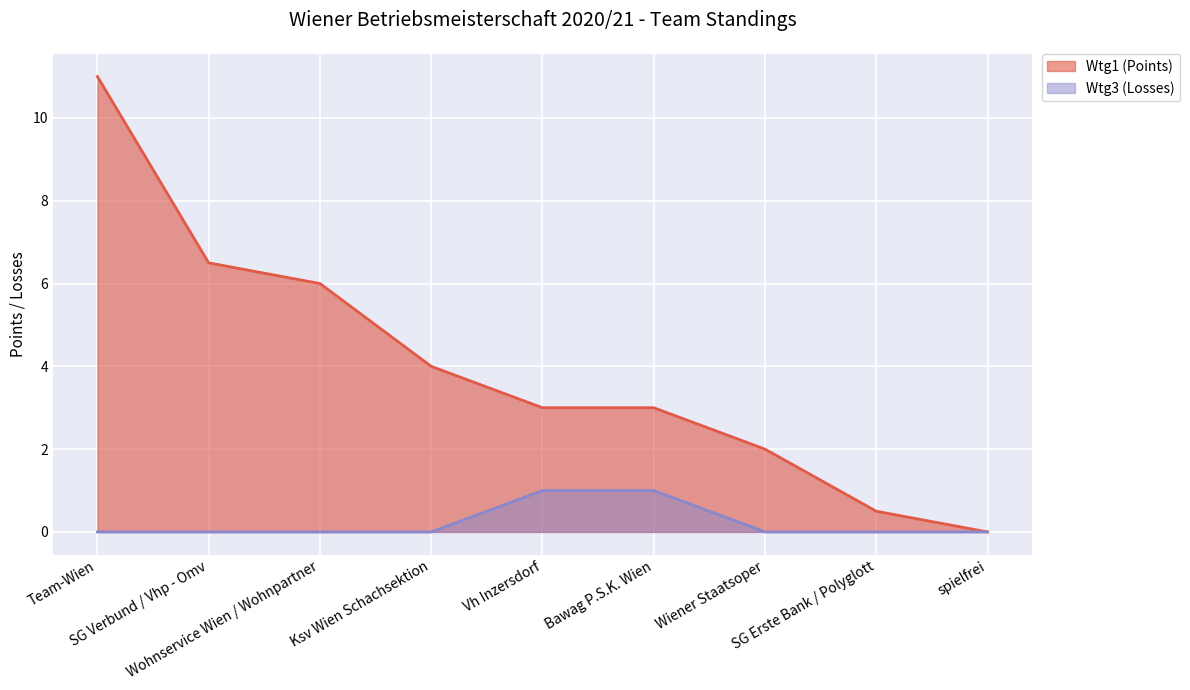

Rank the series at Team-Wien from highest to lowest value.

Wtg1 (Points), Wtg3 (Losses)